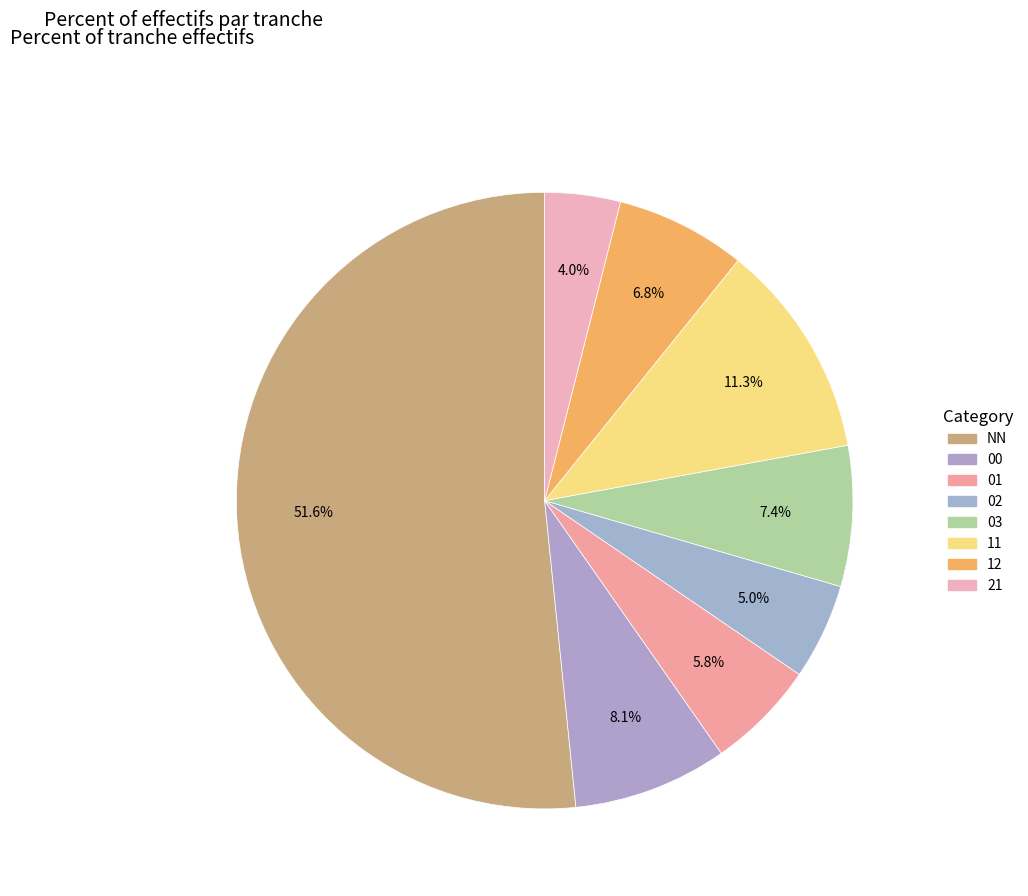

True or false: 02 accounts for 5% of the total.

True